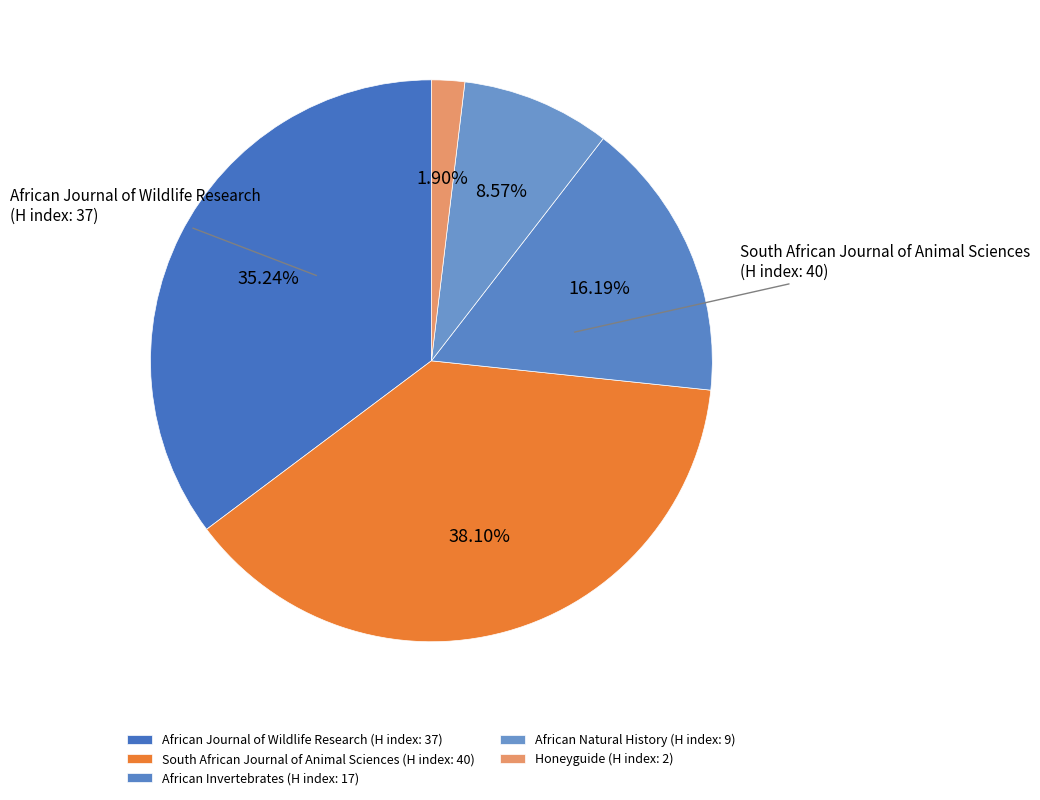

Does any single category account for the majority?

No